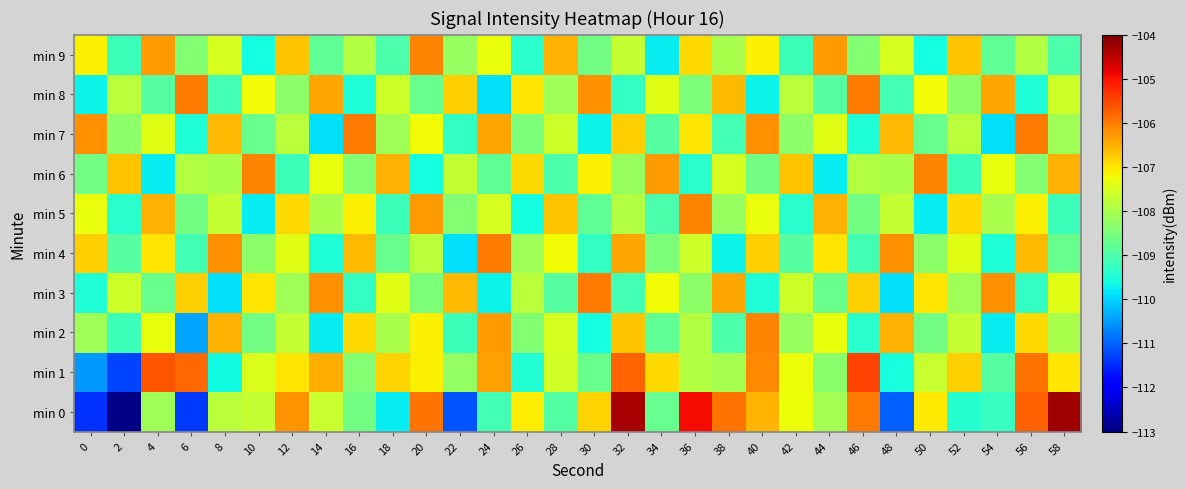

How many categories are shown in the chart?

30